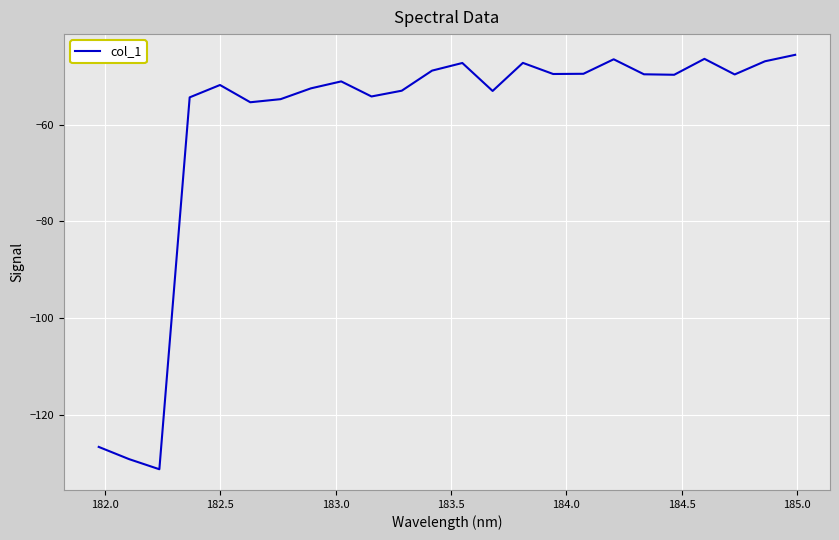

What is the difference between the maximum and minimum values?

85.6